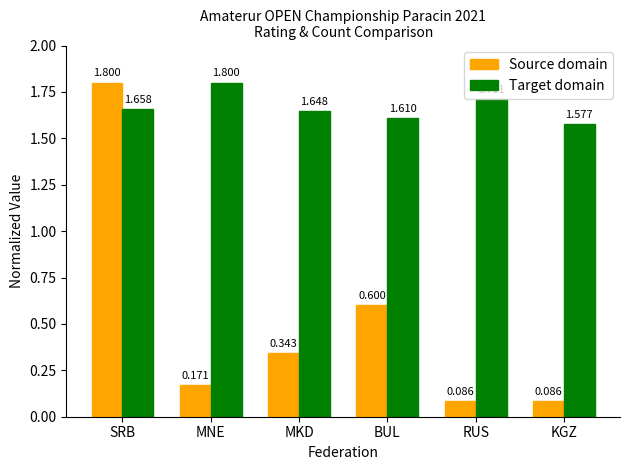

How many data points does each series have?

6